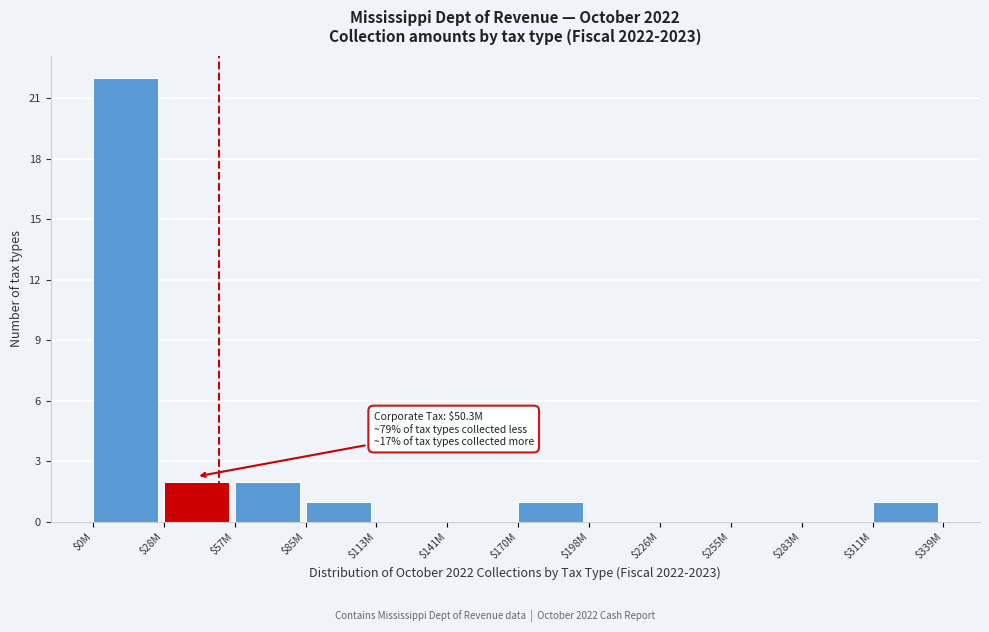

Is it true that the value at $198M is 0?

True